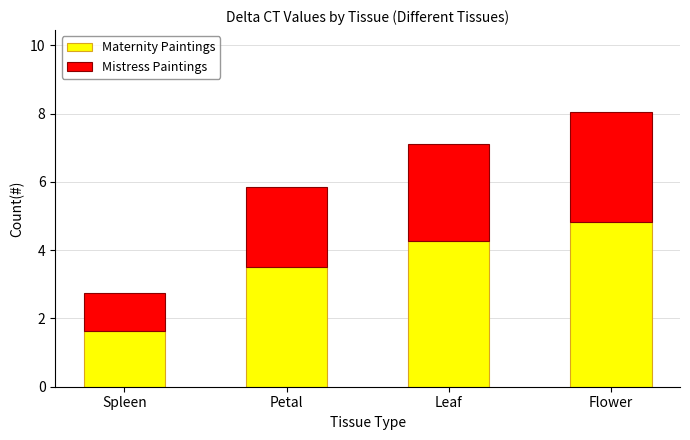

At which label is Maternity Paintings closest to 3?

Petal